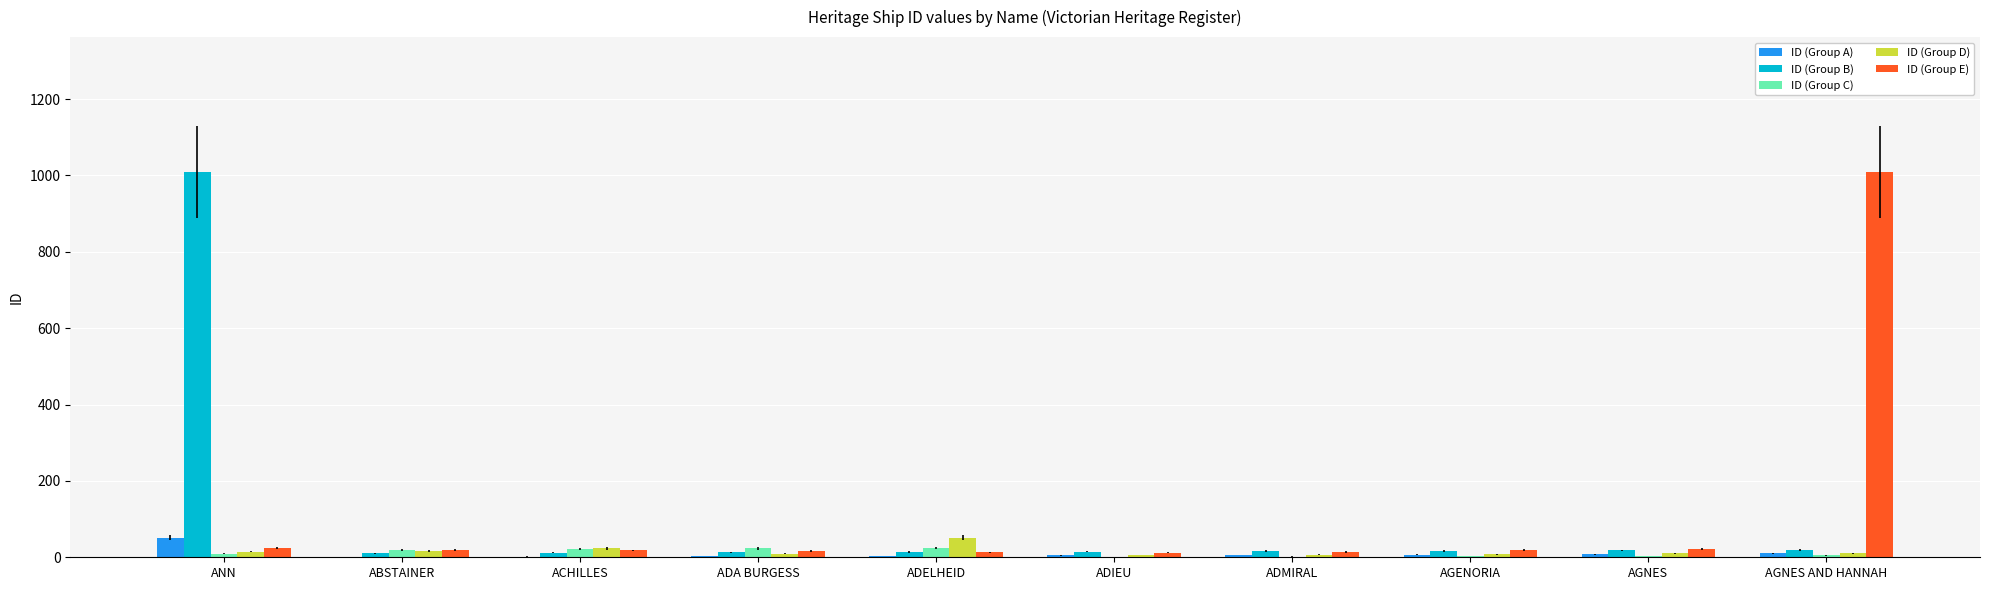

At which label does ID (Group A) first exceed 6?

ANN